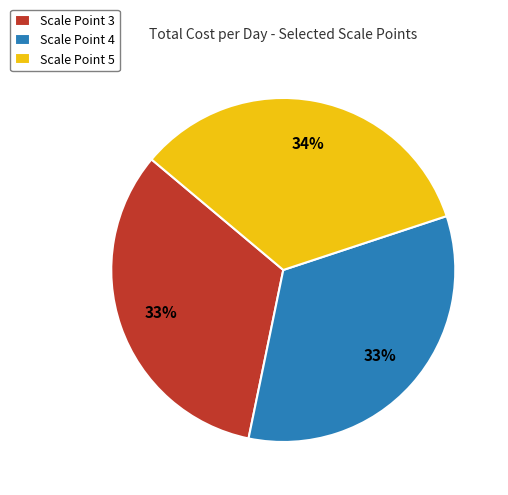

What percentage is the Scale Point 5 slice, to the nearest percent?

34%